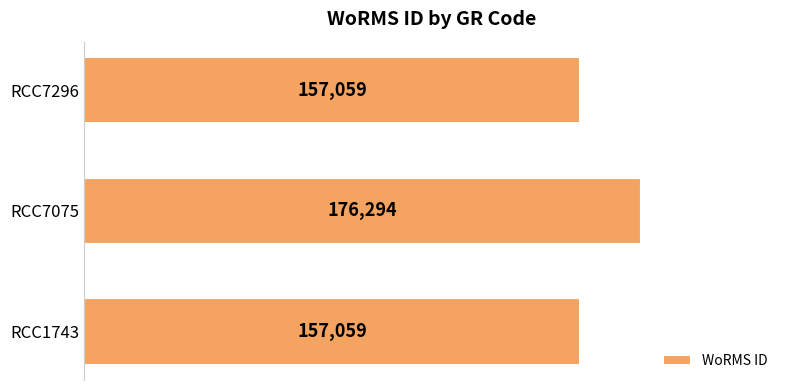

What is the greatest value displayed?

176294